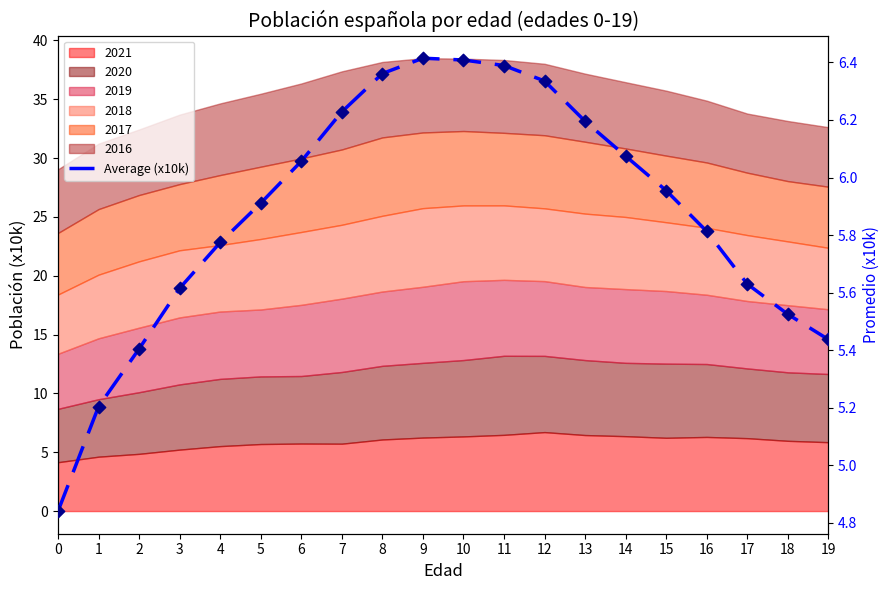

What is the change in value from 3 to 10?

+0.8